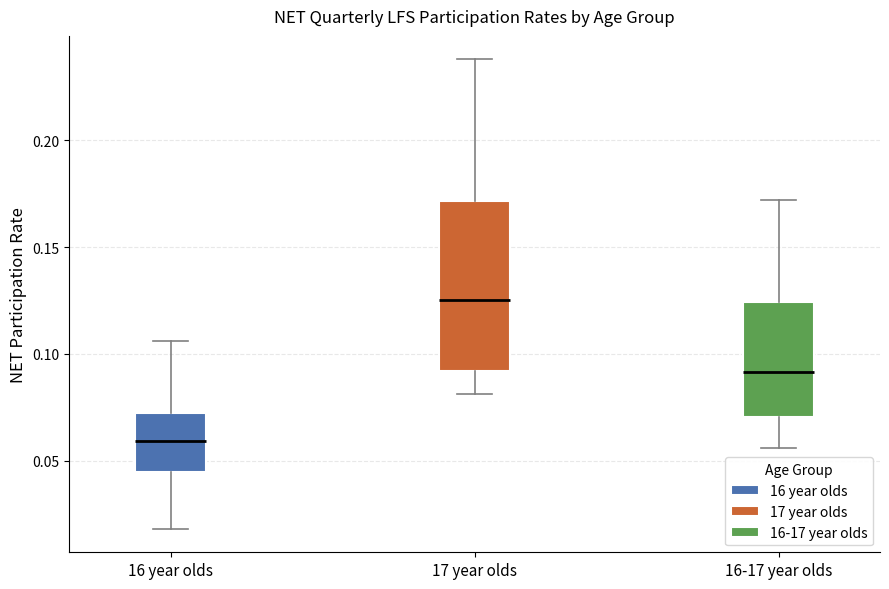

Where does the upper whisker of the box for 16 year olds end on the y-axis? The values are not printed on the chart, so give them approximately, as read against the axis.

0.105